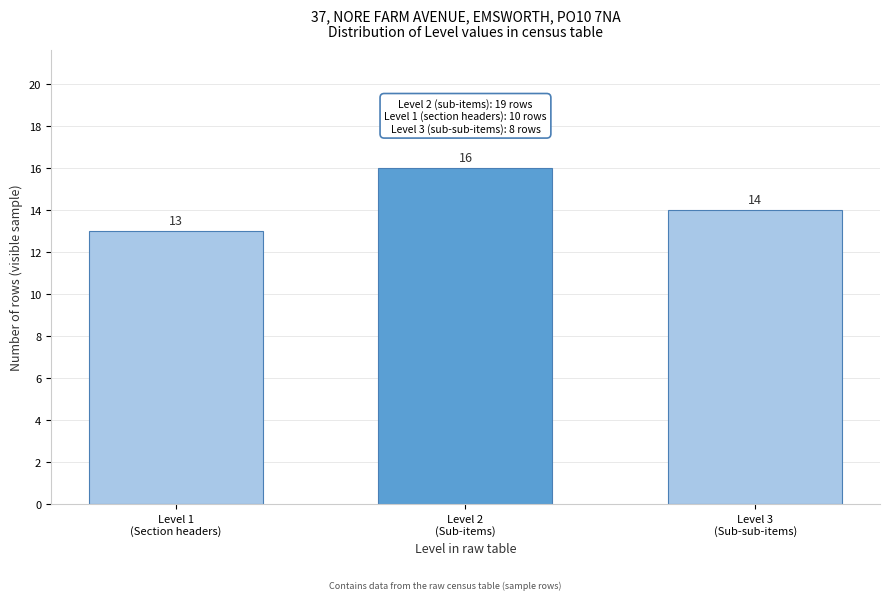

Reading left to right, extract all data points from this chart.

13	16	14